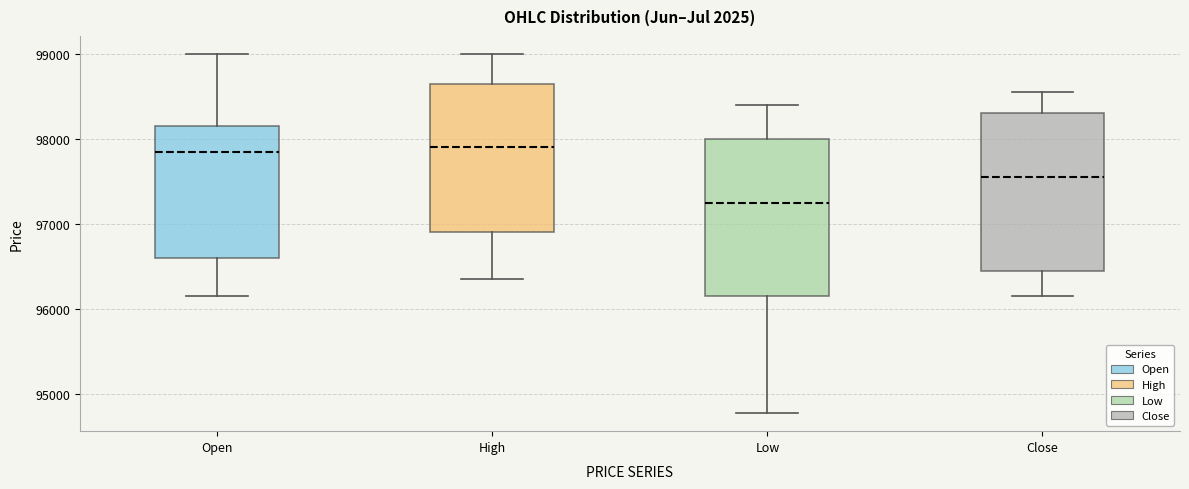

Where does the median line of the box for Open sit on the y-axis? The values are not printed on the chart, so give them approximately, as read against the axis.

97900